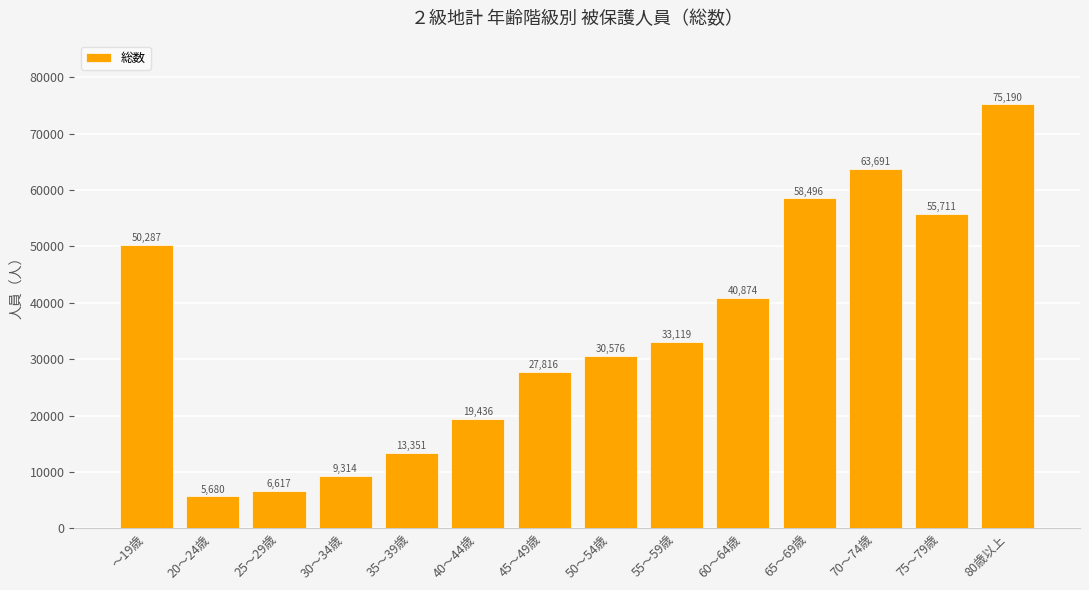

Rank the categories by value from lowest to highest.

20～24歳, 25～29歳, 30～34歳, 35～39歳, 40～44歳, 45～49歳, 50～54歳, 55～59歳, 60～64歳, ～19歳, 75～79歳, 65～69歳, 70～74歳, 80歳以上